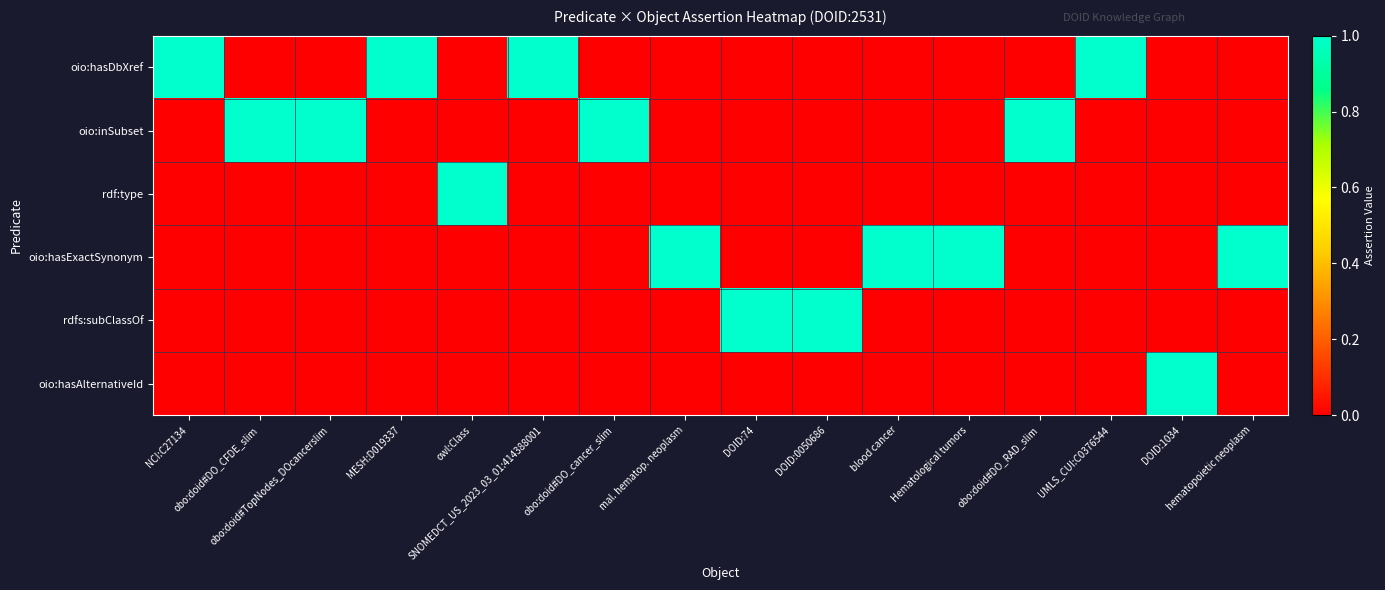

At which category is the sum across all series the highest?

NCI:C27134